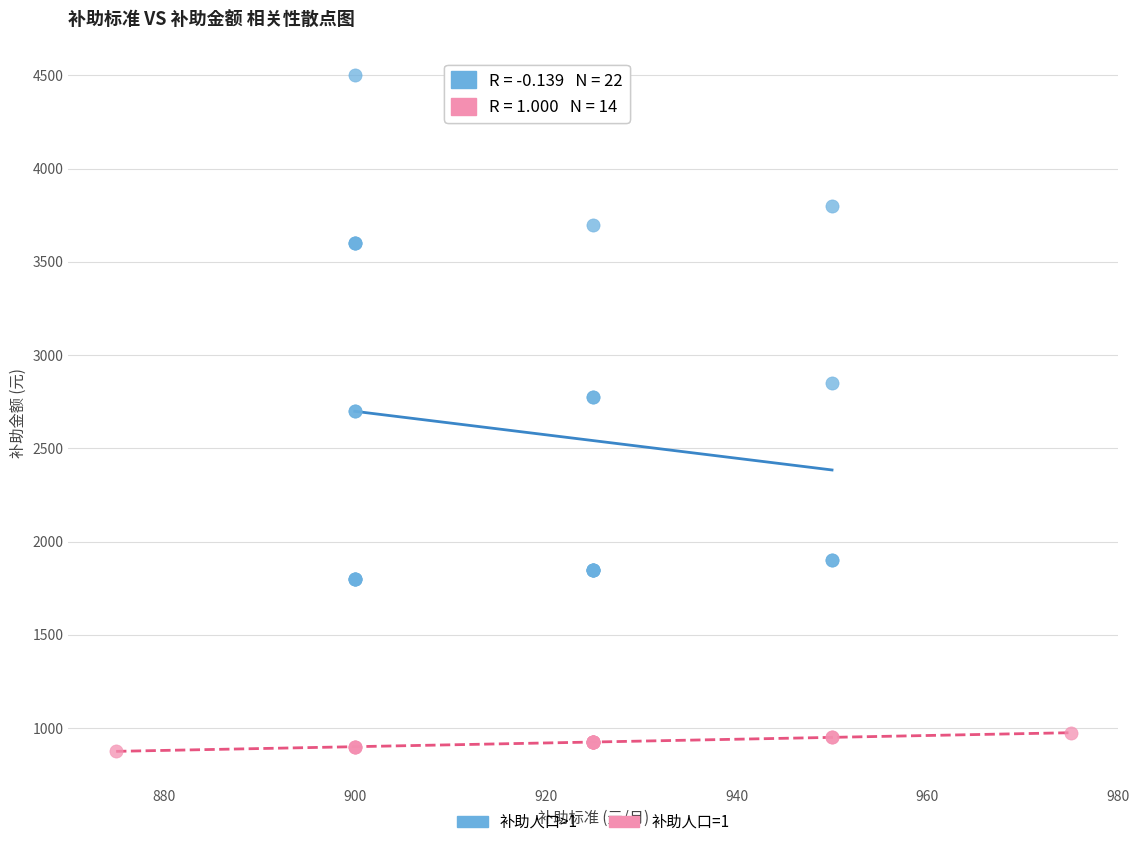

Which series has the widest spread of Y values?

补助人口>1